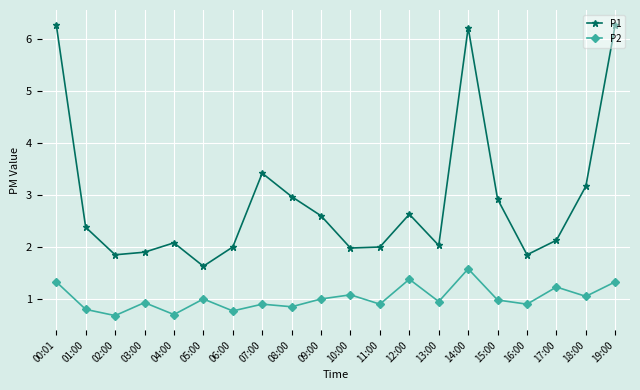

Where is P1 nearest to the value 3?

08:00